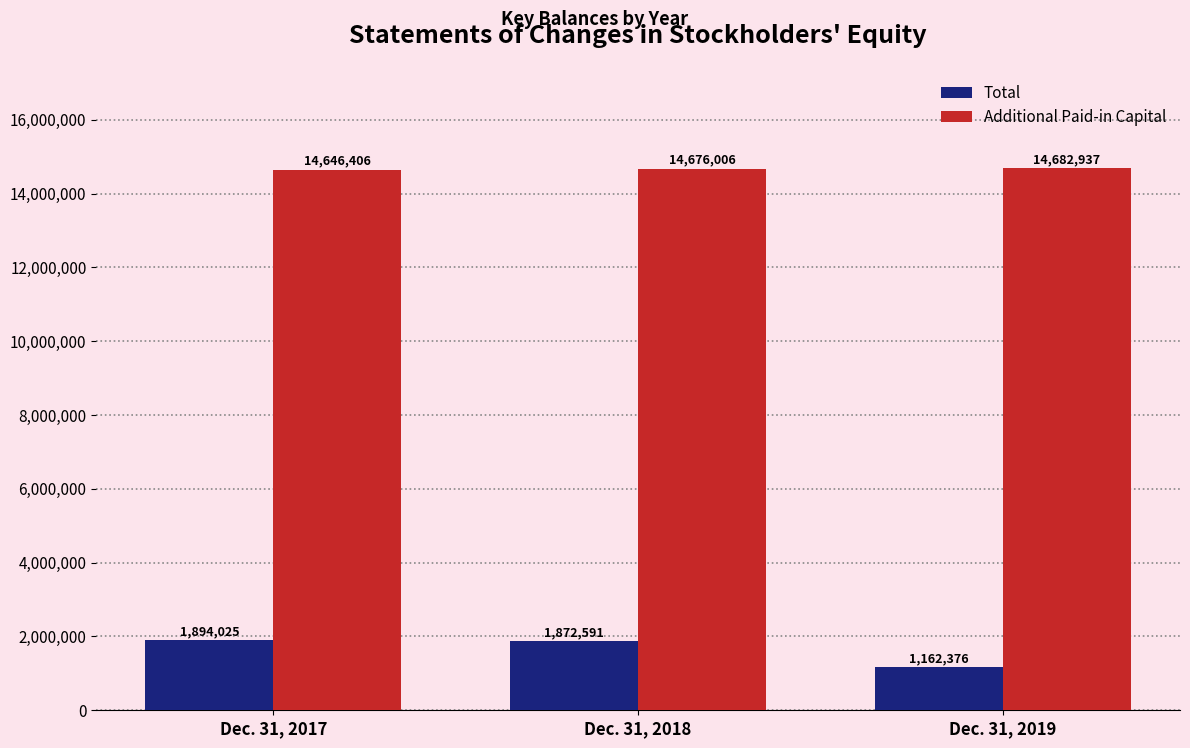

Reading left to right, list all the values displayed in this chart.

Total: 1894025	1872591	1162376
Additional Paid-in Capital: 14646406	14676006	14682937